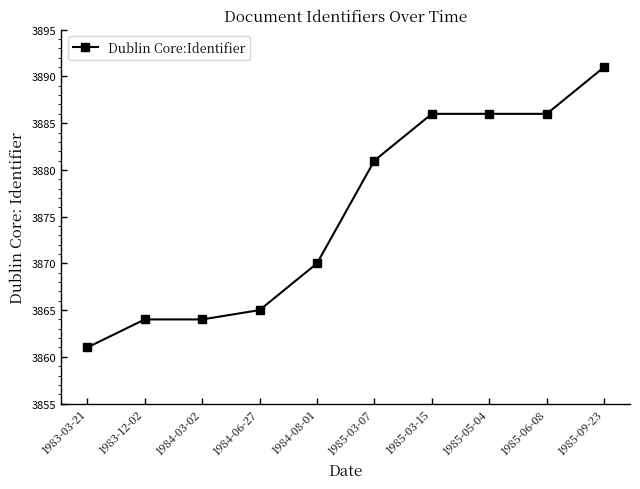

What is the difference between the maximum and minimum values?

30